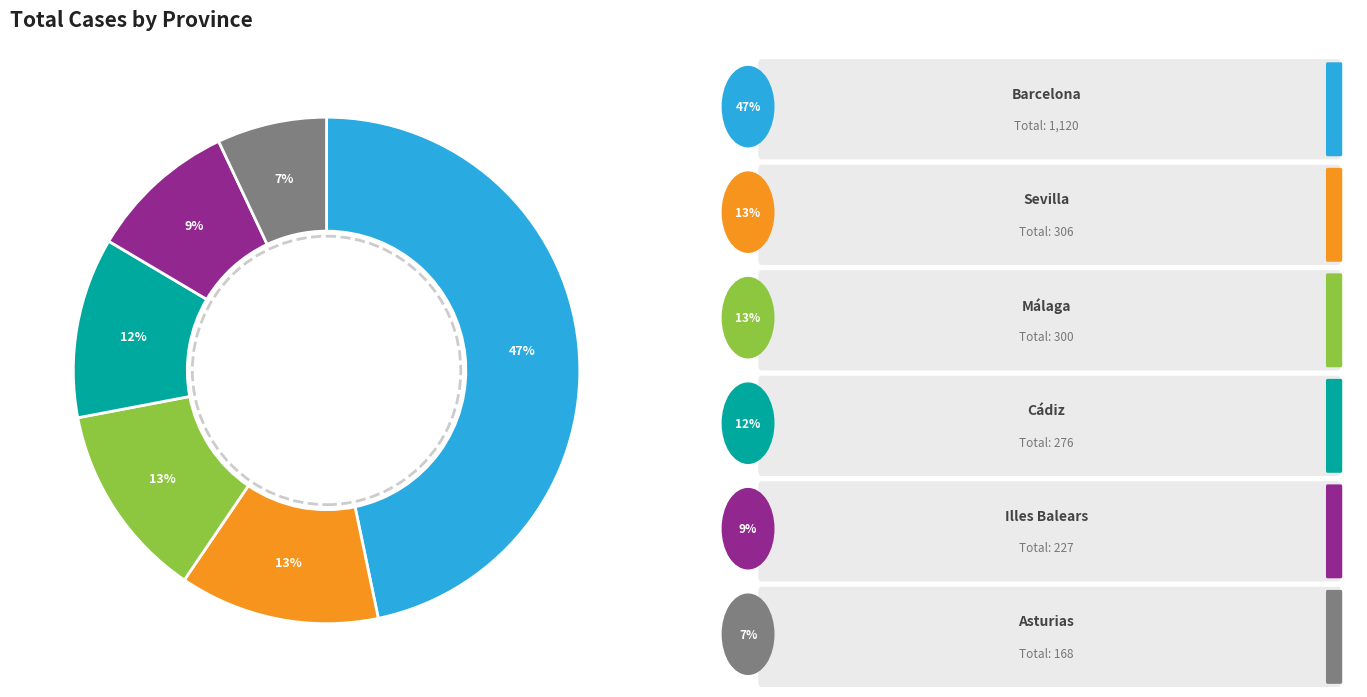

Count the number of slices in the pie.

6